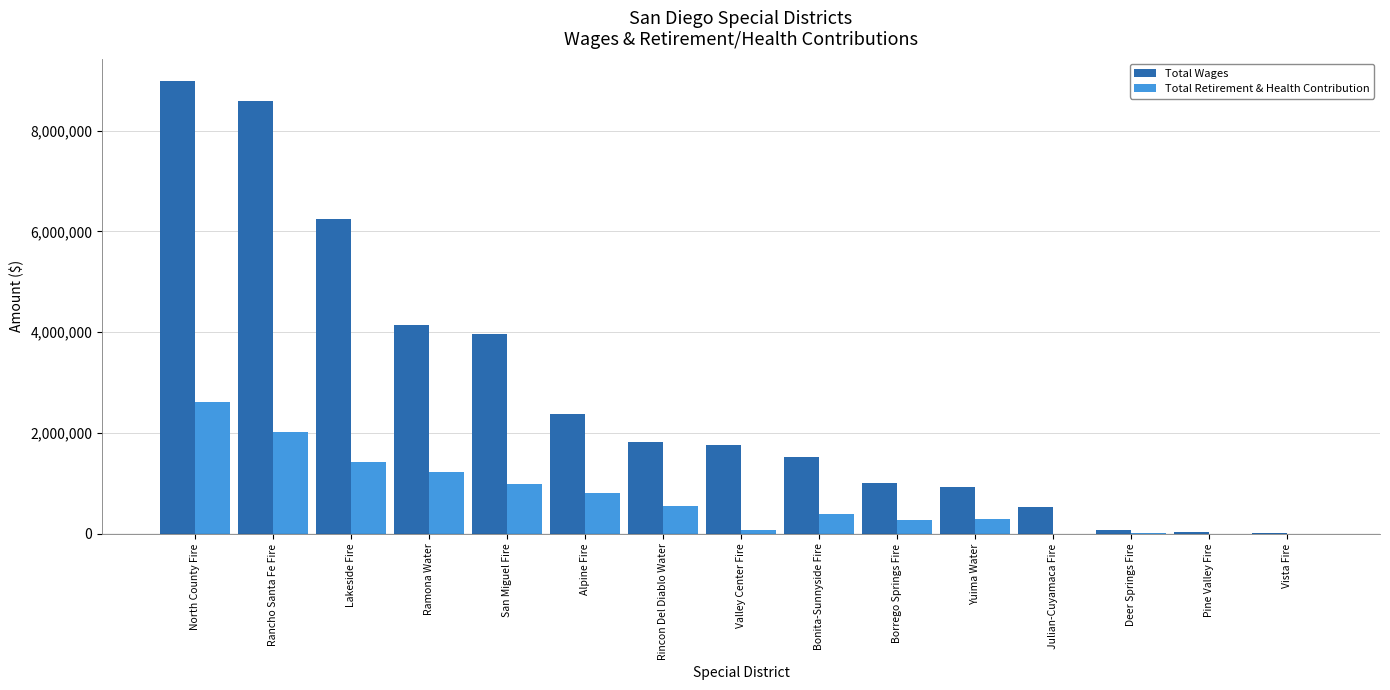

At which label is Total Wages closest to 4491494?

Ramona Water